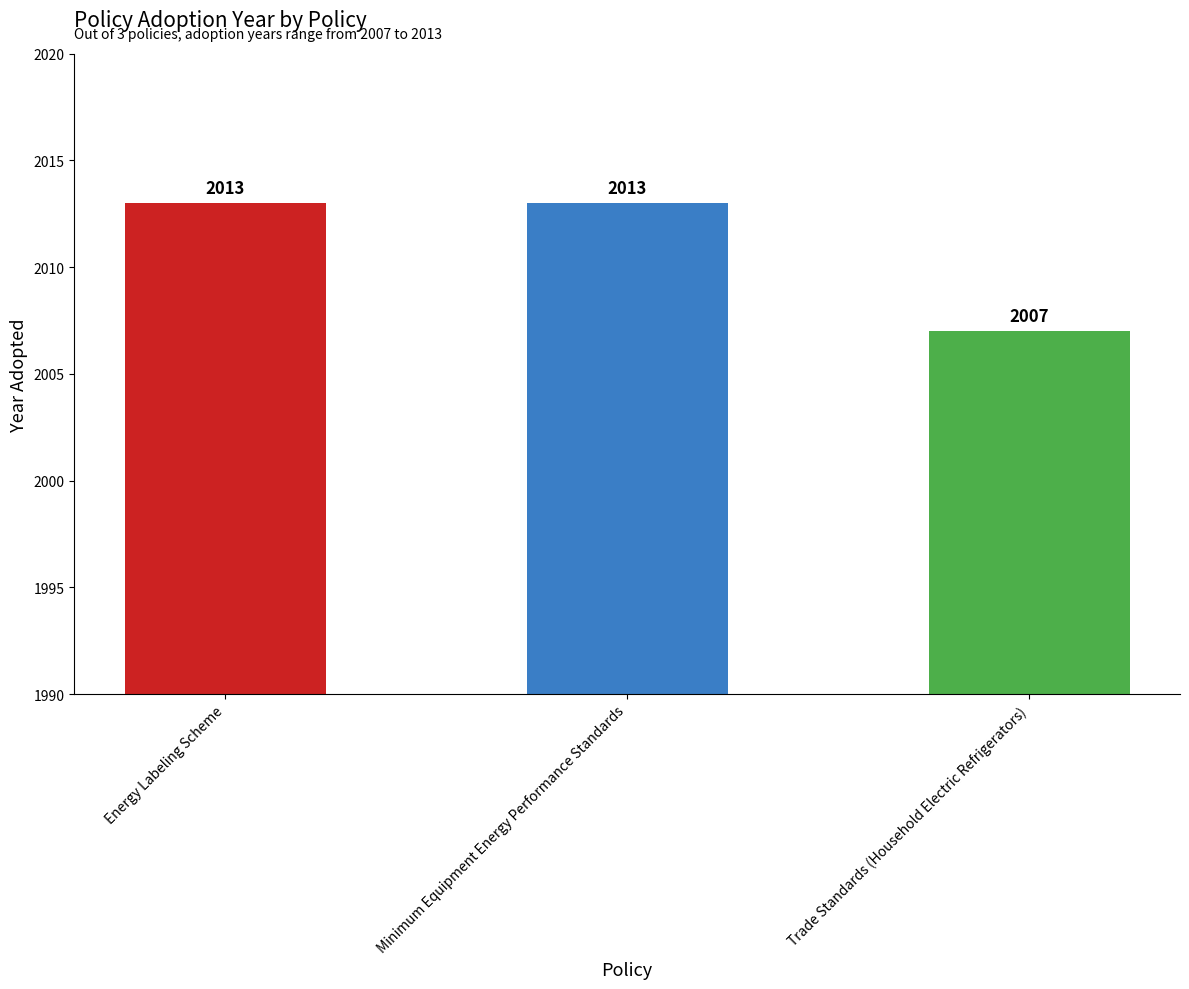

Reading right to left, transcribe all the data shown in this chart.

2007	2013	2013